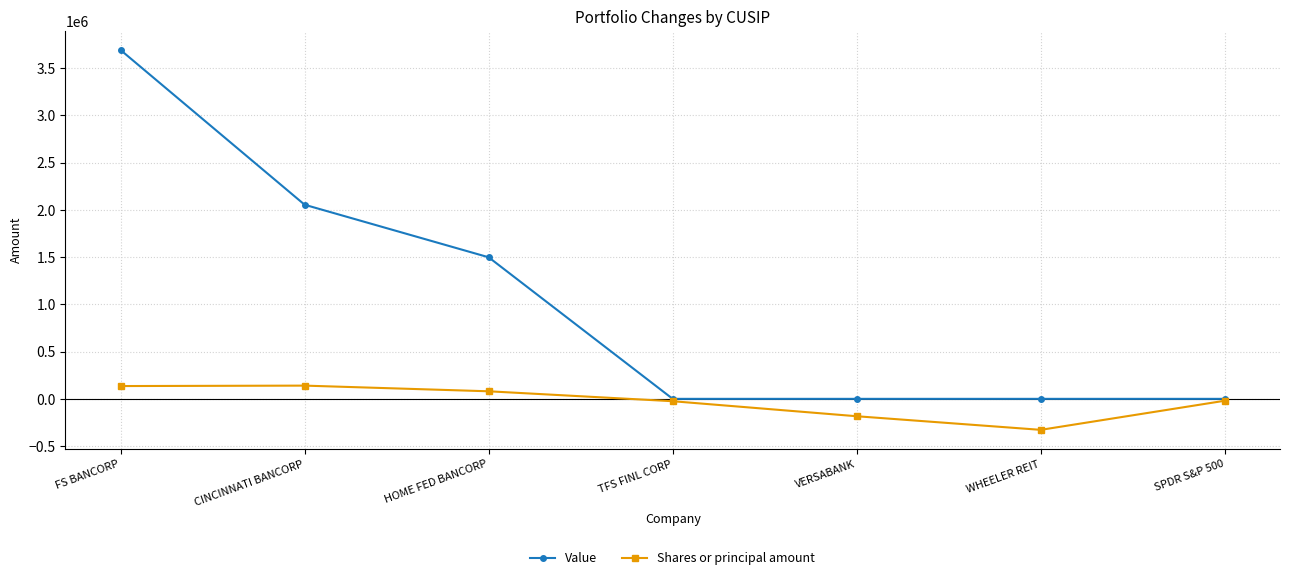

Rank the series by their maximum value, from lowest to highest.

Shares or principal amount, Value